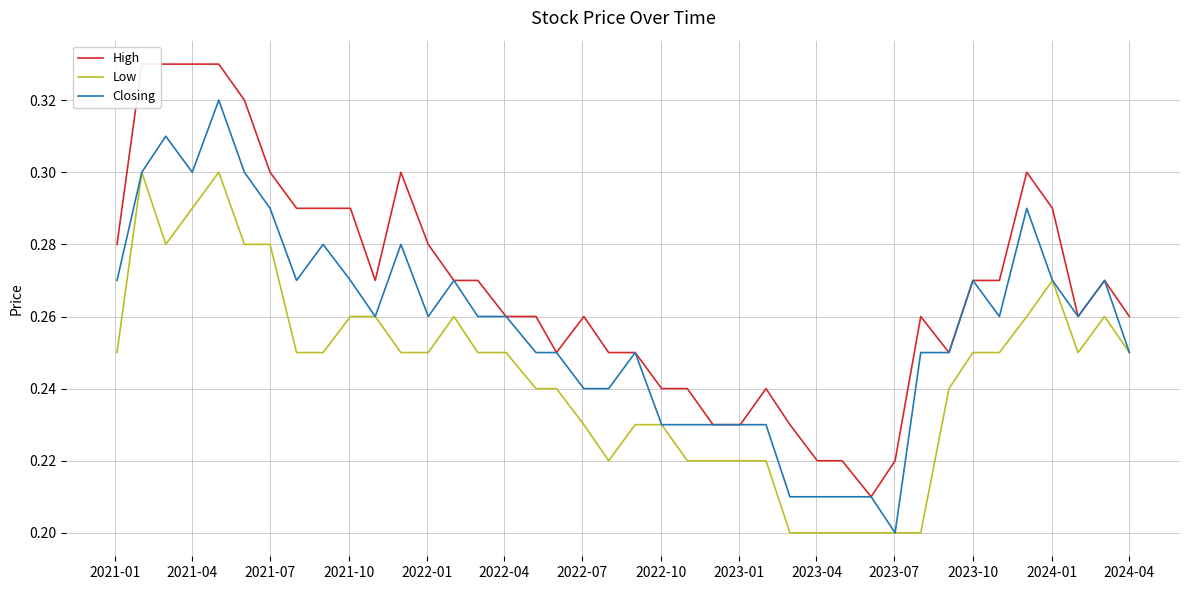

Reading left to right, what are all the values shown in this chart?

High: 0.3	0.3	0.3	0.3	0.3	0.3	0.3	0.3	0.3	0.3	0.3	0.3	0.3	0.3	0.3	0.3	0.3	0.2	0.3	0.2	0.2	0.2	0.2	0.2	0.2	0.2	0.2	0.2	0.2	0.2	0.2	0.3	0.2	0.3	0.3	0.3	0.3	0.3	0.3	0.3
Low: 0.2	0.3	0.3	0.3	0.3	0.3	0.3	0.2	0.2	0.3	0.3	0.2	0.2	0.3	0.2	0.2	0.2	0.2	0.2	0.2	0.2	0.2	0.2	0.2	0.2	0.2	0.2	0.2	0.2	0.2	0.2	0.2	0.2	0.2	0.2	0.3	0.3	0.2	0.3	0.2
Closing: 0.3	0.3	0.3	0.3	0.3	0.3	0.3	0.3	0.3	0.3	0.3	0.3	0.3	0.3	0.3	0.3	0.2	0.2	0.2	0.2	0.2	0.2	0.2	0.2	0.2	0.2	0.2	0.2	0.2	0.2	0.2	0.2	0.2	0.3	0.3	0.3	0.3	0.3	0.3	0.2